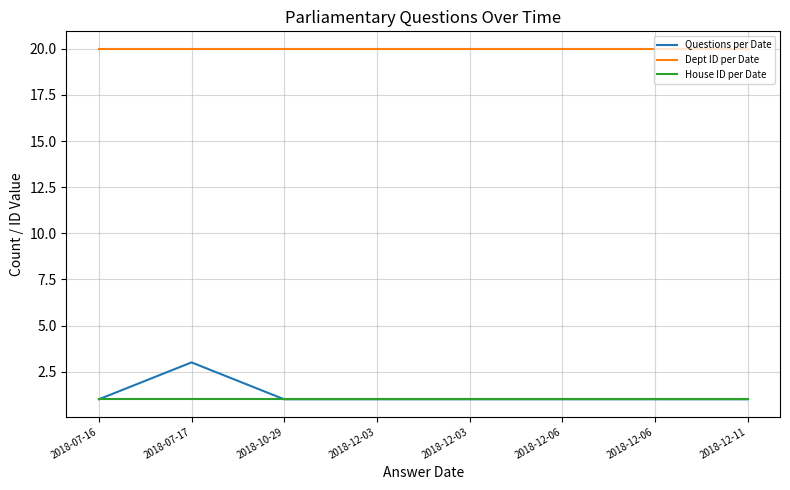

What is the label of the 3rd point from the right?

2018-12-06